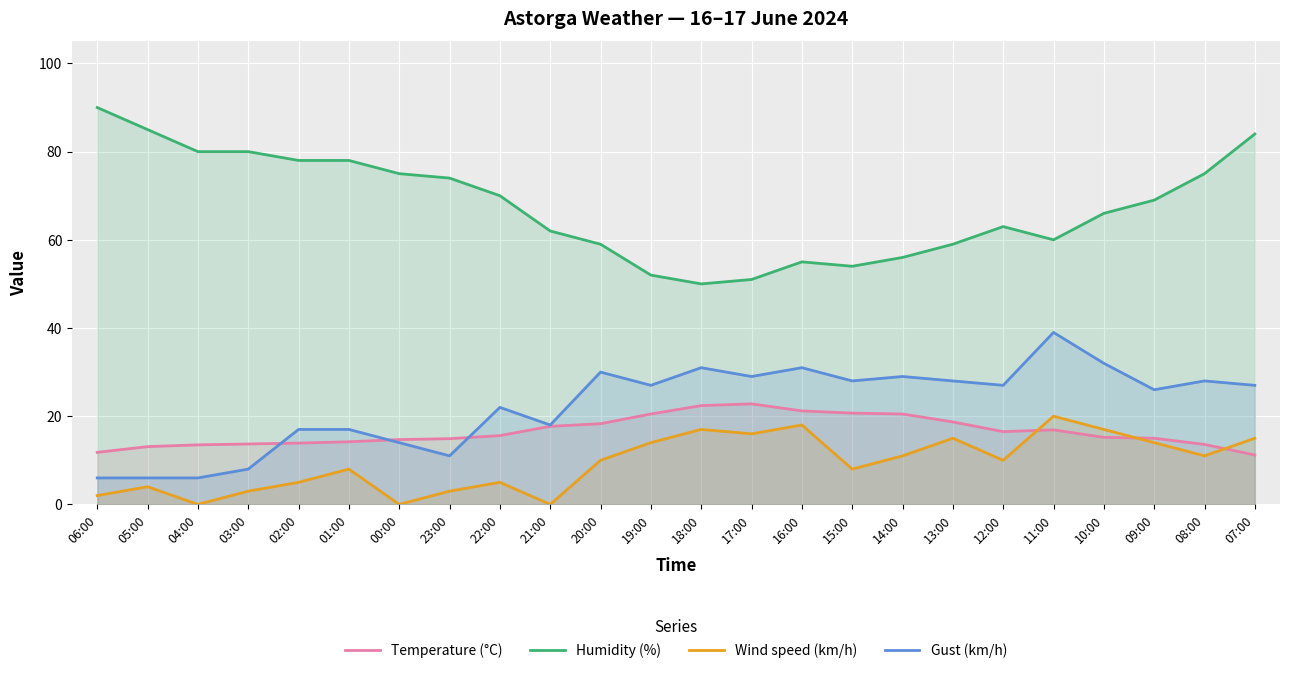

At 14:00, list the series in order from largest to smallest.

Humidity (%), Gust (km/h), Temperature (°C), Wind speed (km/h)